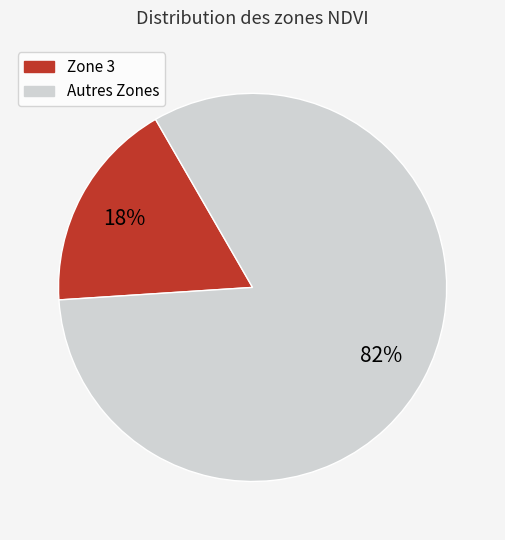

To the nearest percent, what is the average slice percentage?

50%